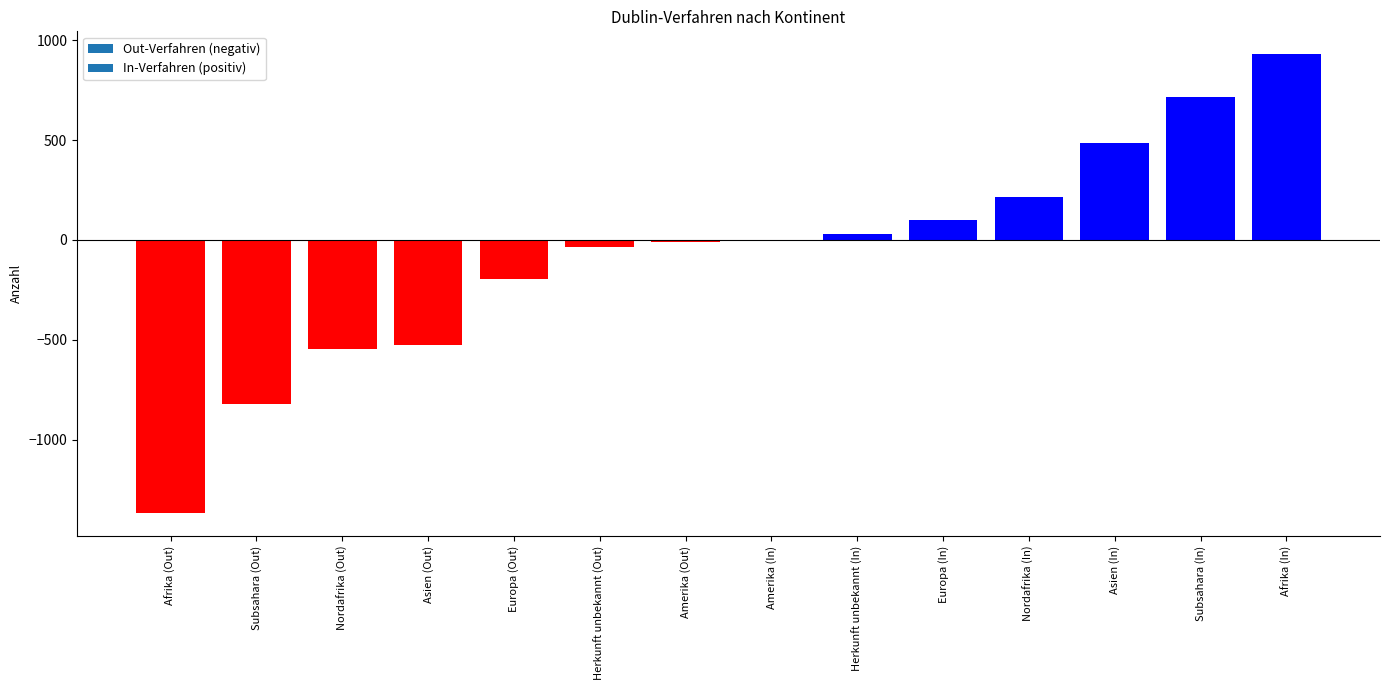

Is it true that the value at Nordafrika (Out) is -771?

False